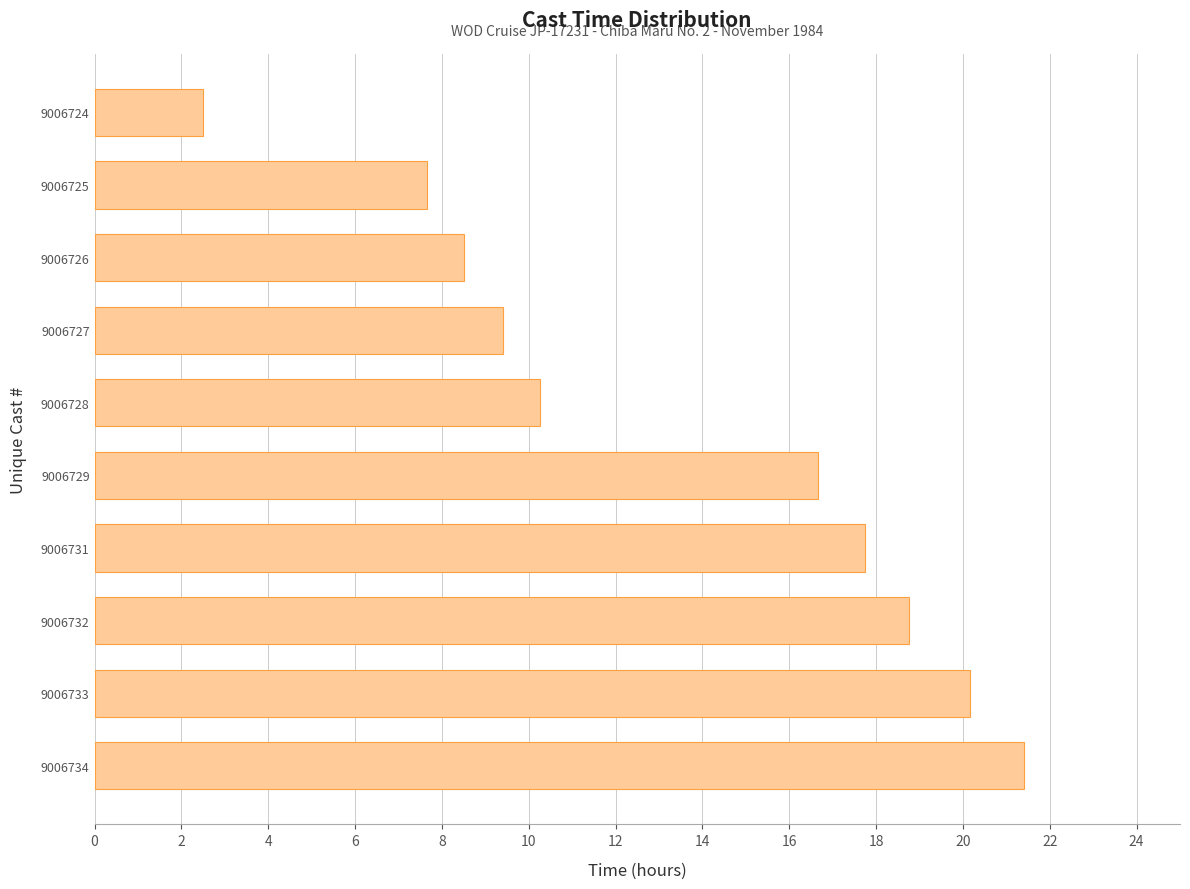

How many data points are less than 16?

5